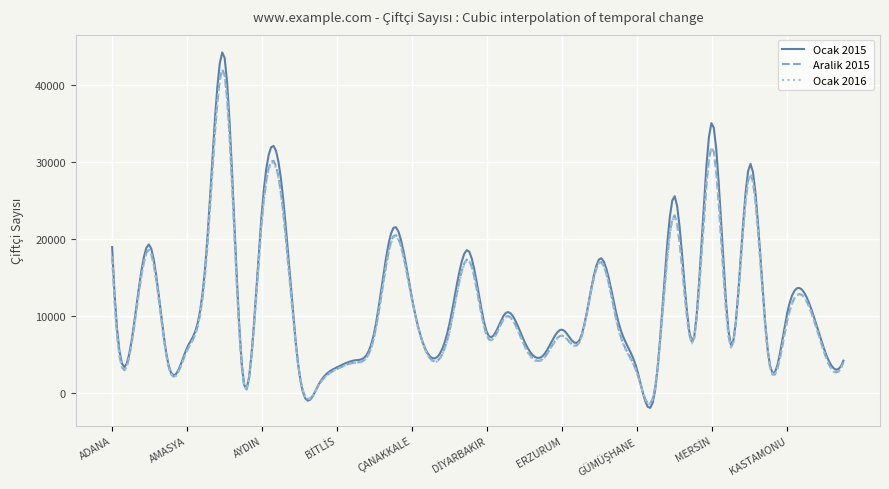

What is the highest value of the Ocak 2016 series?

41827.6